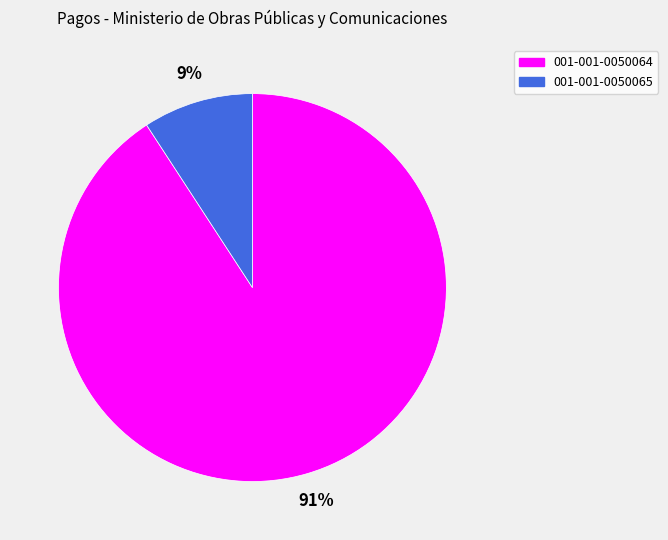

Do 001-001-0050064 and 001-001-0050065 together represent more than half of the pie?

Yes